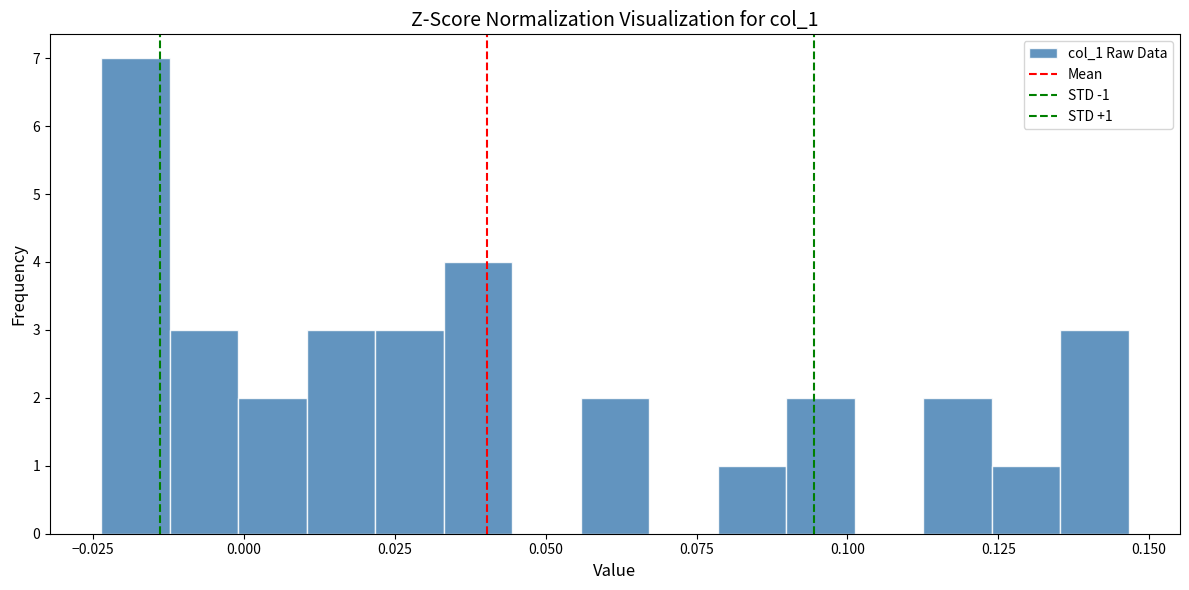

Around what value on the x-axis is the tallest bar? Give the approximate position of its centre, as read against the axis.

-0.020